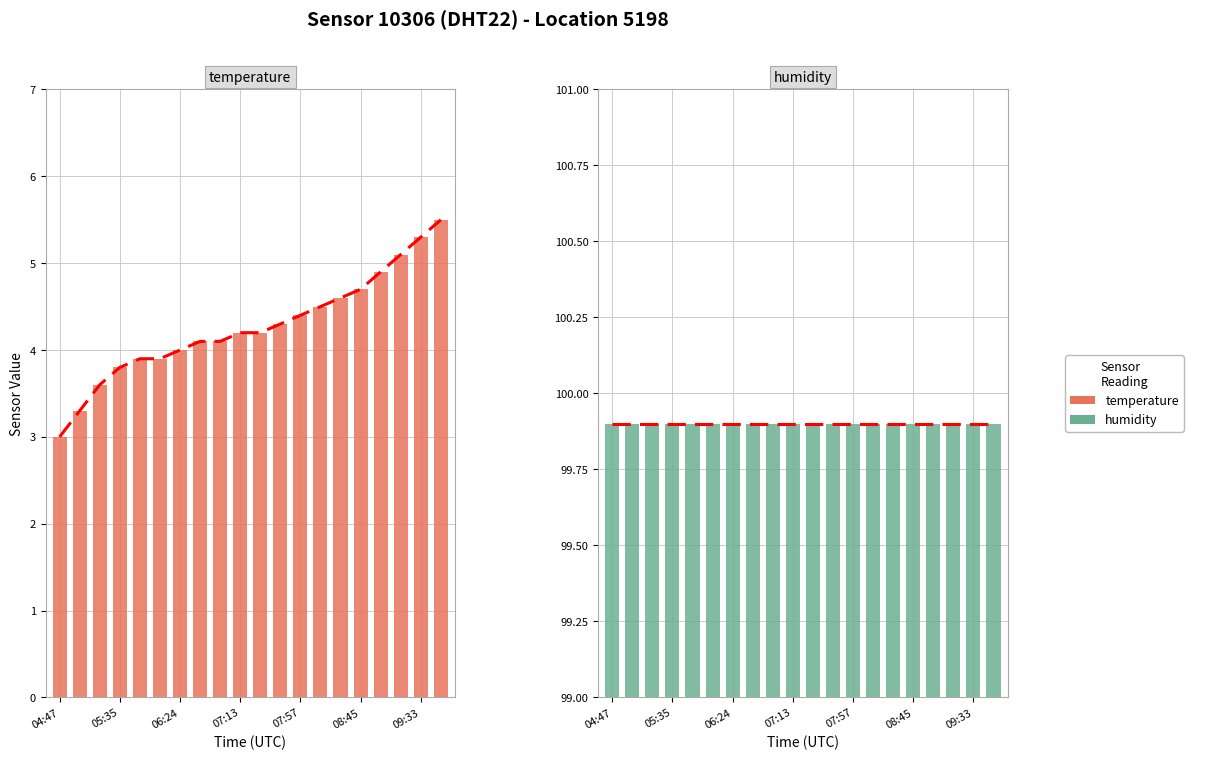

What are all the series names shown in the legend?

temperature, humidity